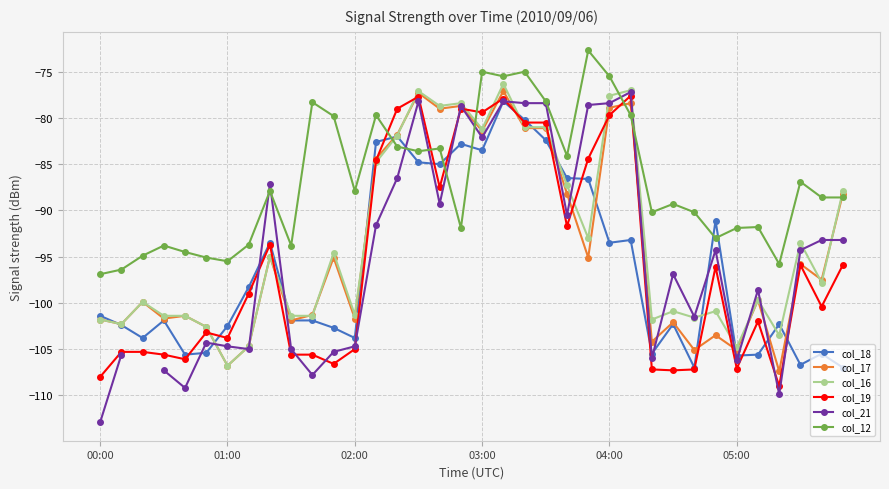

Is it true that col_17 equals -81.1 at 20?

True